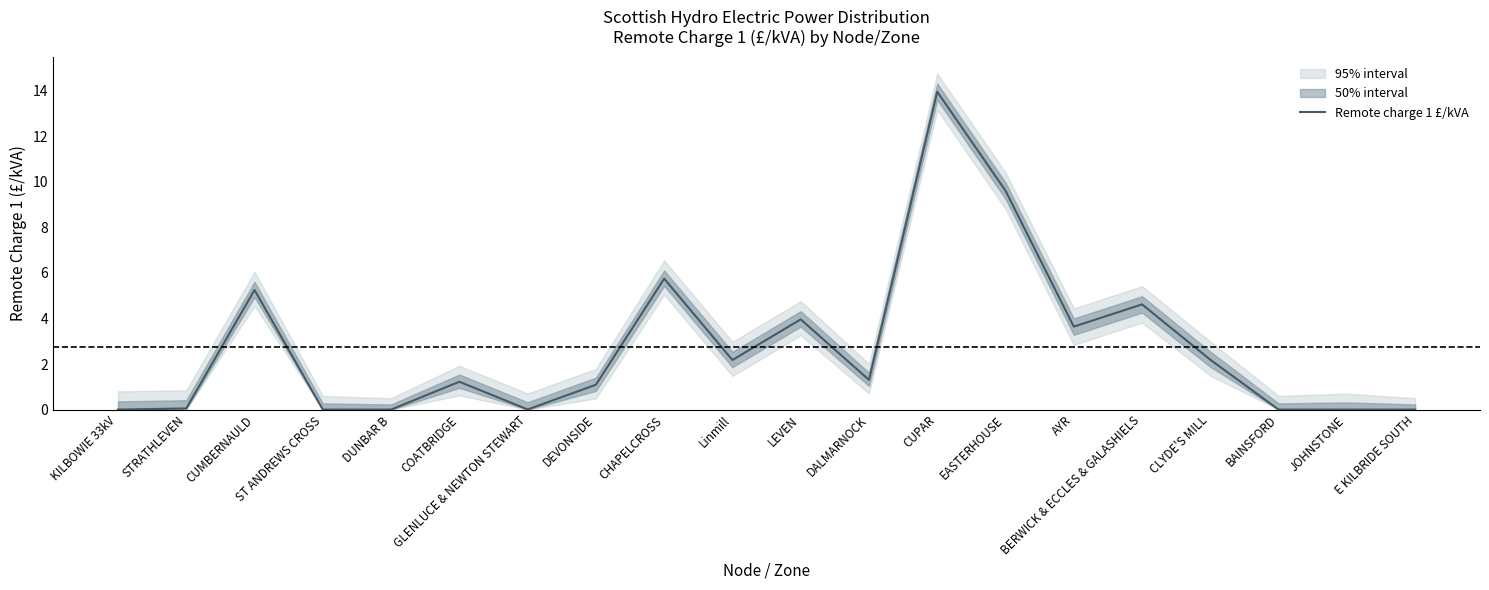

Is it true that the value at CHAPELCROSS is 5.7?

True